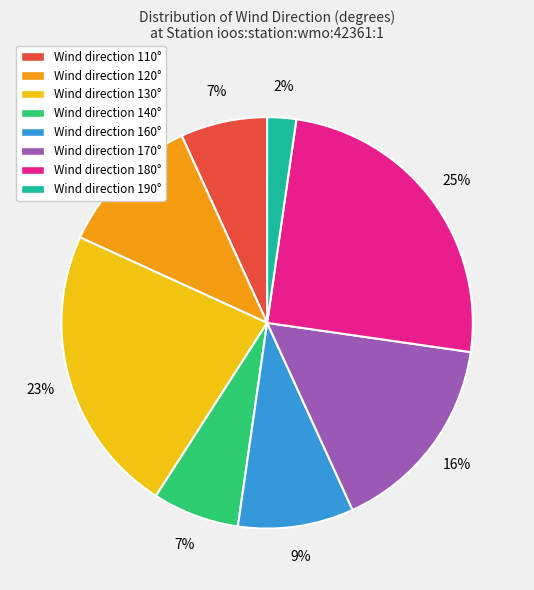

How many segments does this pie chart have?

8